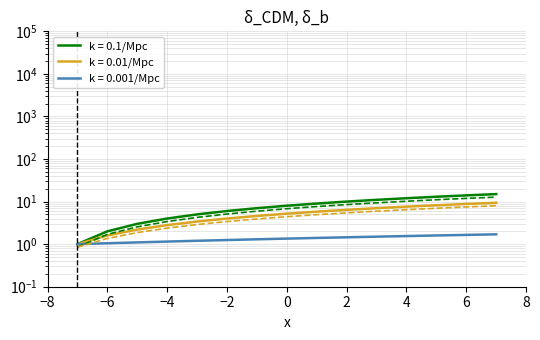

What is the minimum value shown in the chart?

1